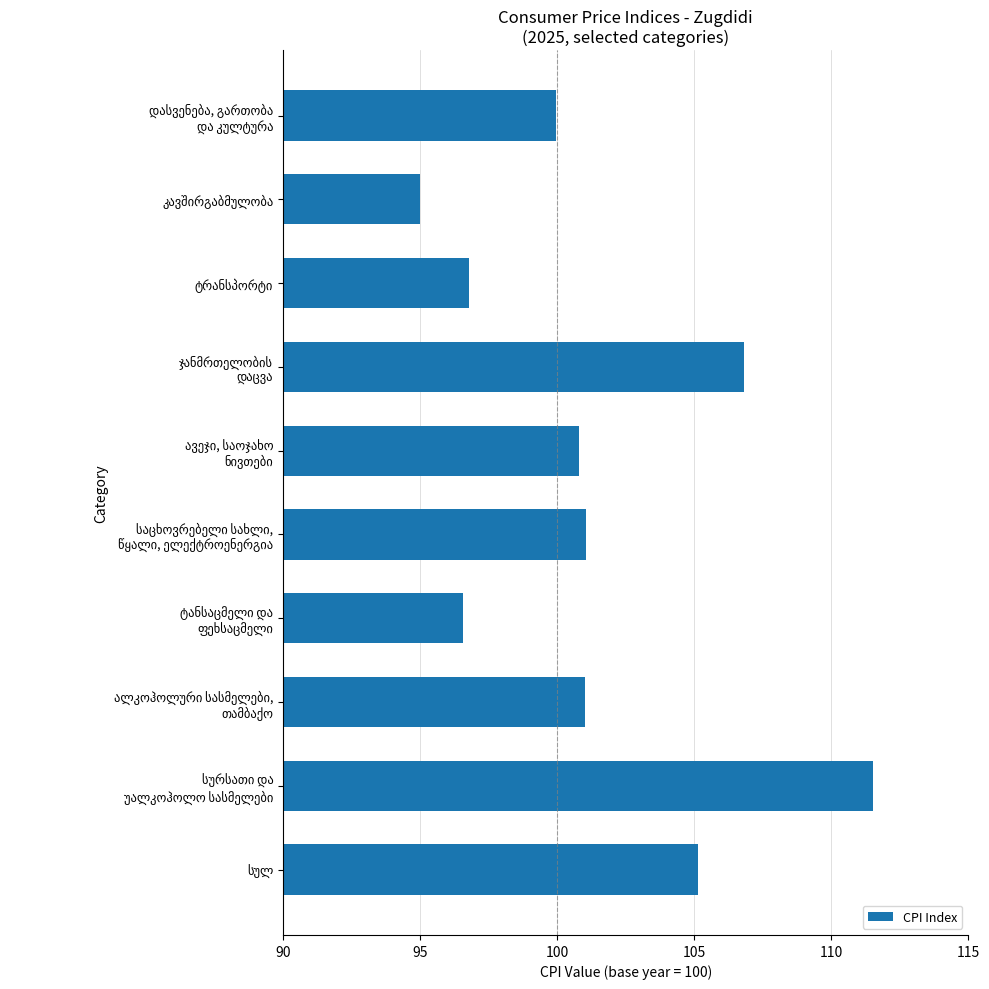

How many data points are less than 101?

5